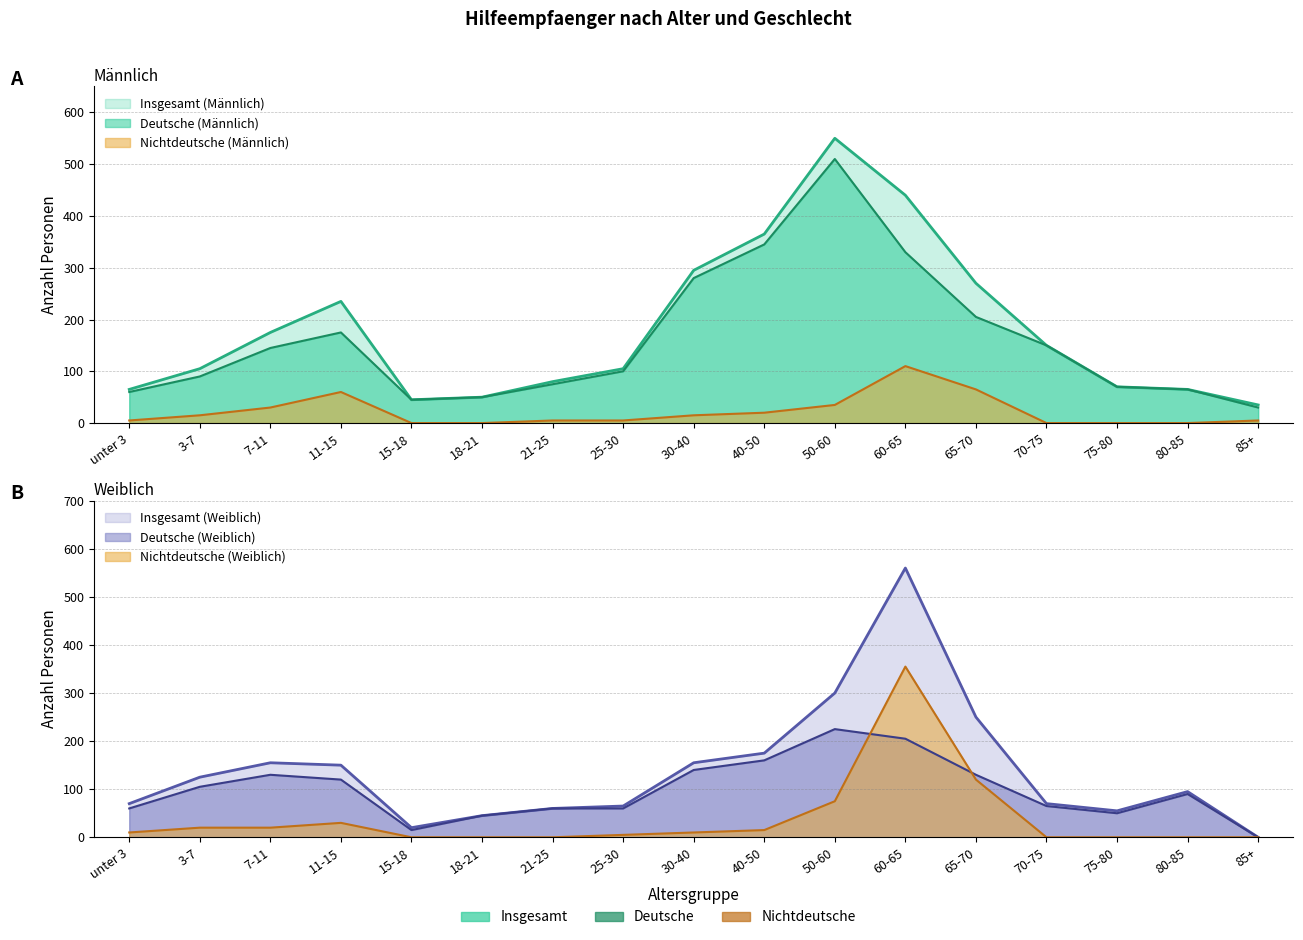

How many times do Weiblich_Nichtdeutsche and Maennlich_Deutsche cross each other?

2